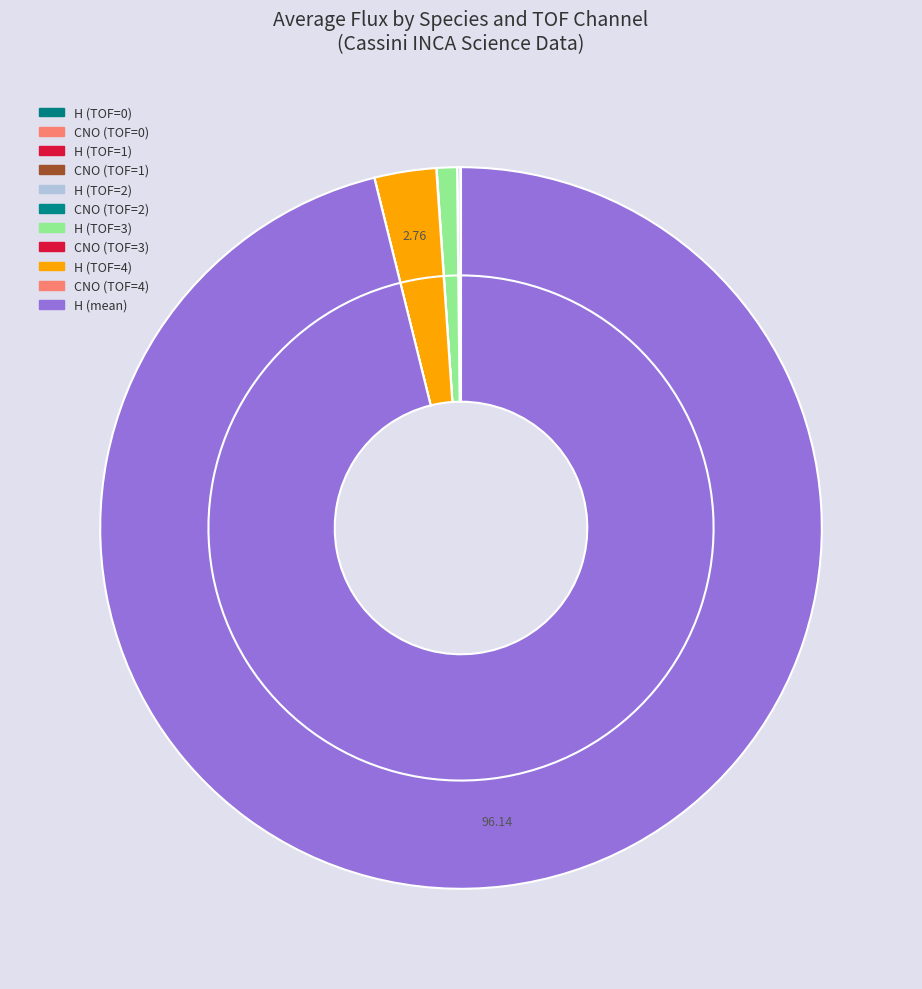

Which slice is the largest?

H